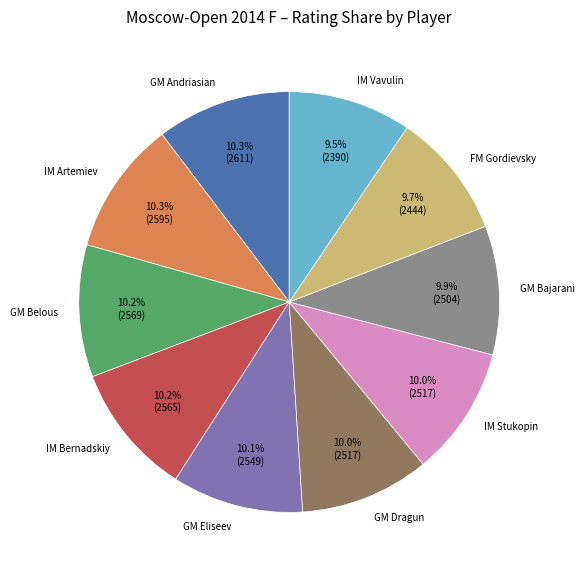

Approximately how many times larger is the value at IM Stukopin compared to GM Bajarani?

1.0